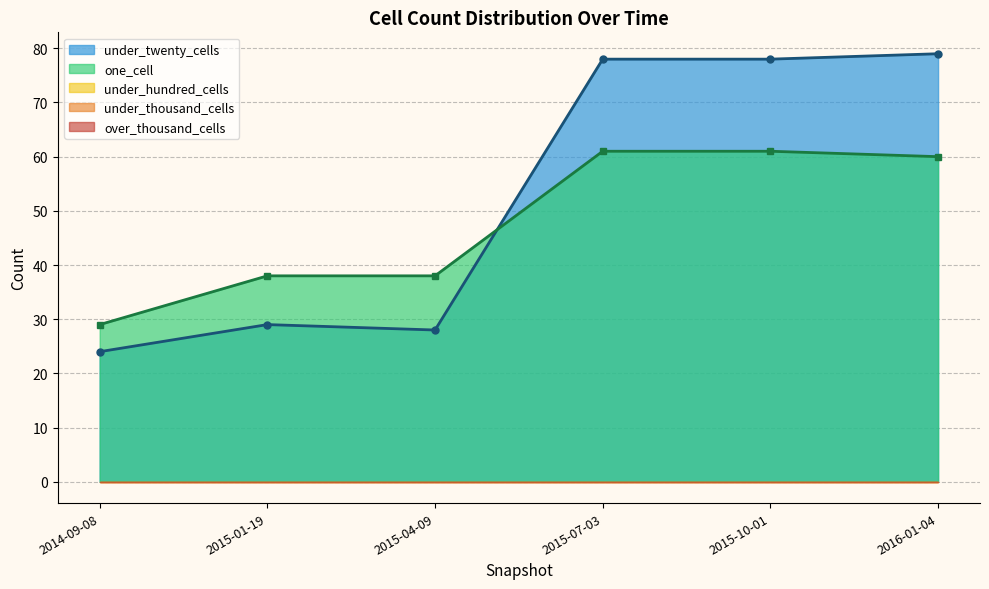

At which category does the chart reach its minimum across all series?

2014-09-08